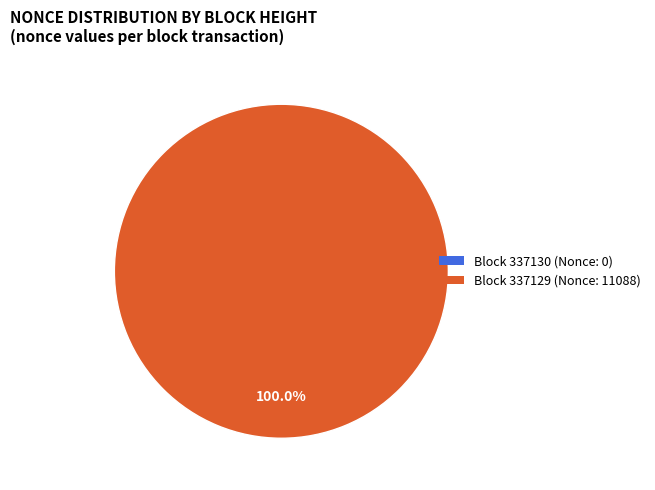

Rank the categories by value from lowest to highest.

337130, 337129